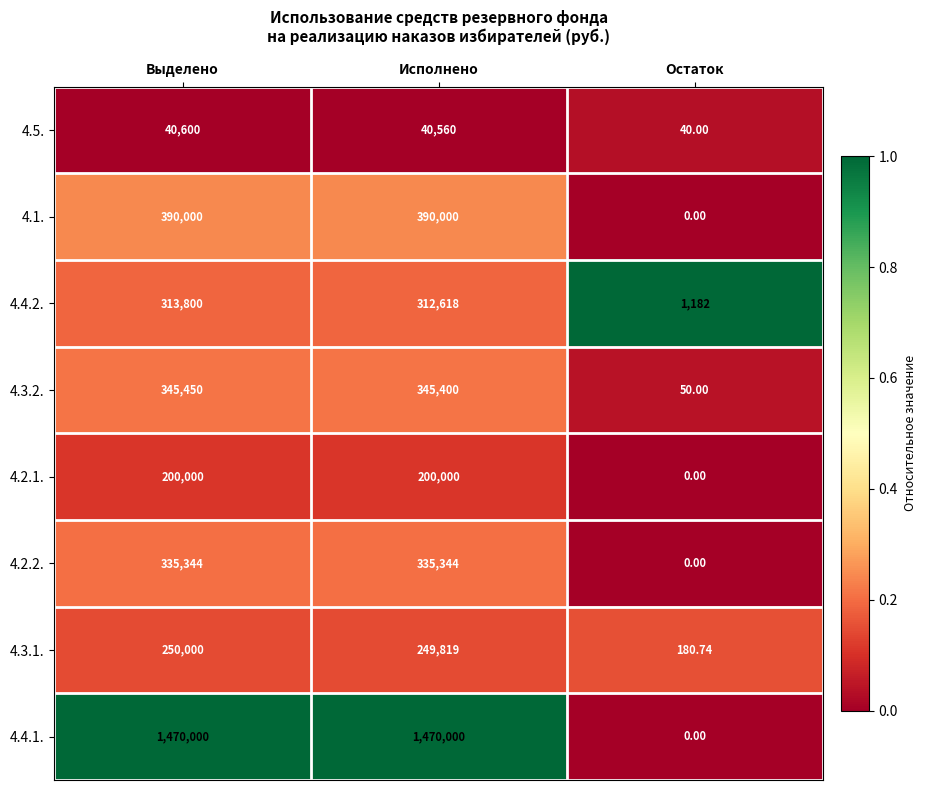

Which series has the widest spread of values?

4.4.1.